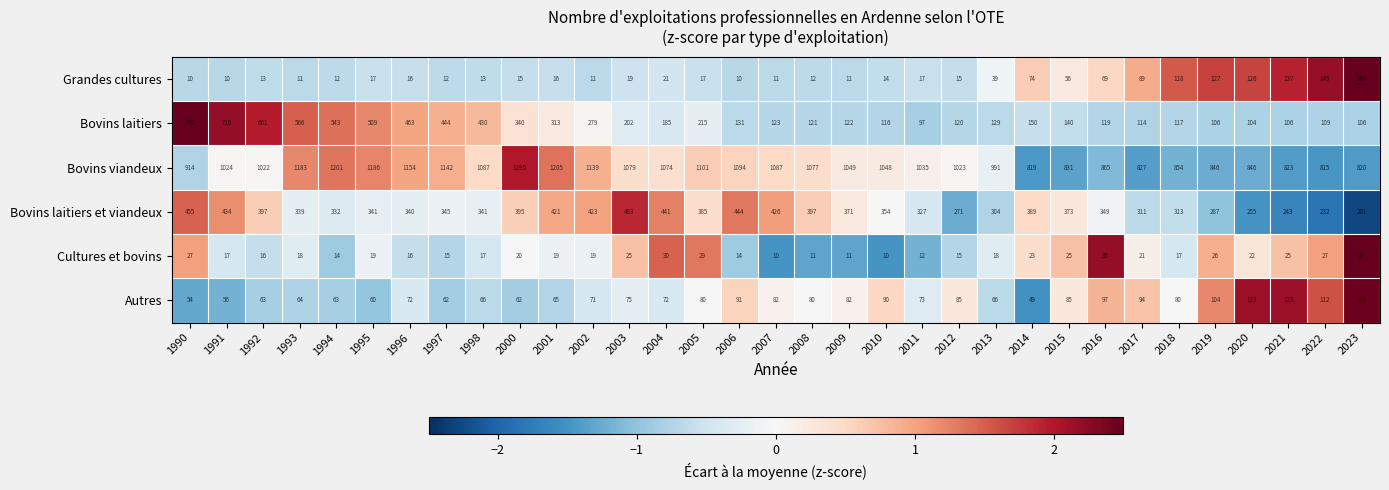

Is the value of Autres at 2000 greater than the value of Bovins laitiers at 1997?

No